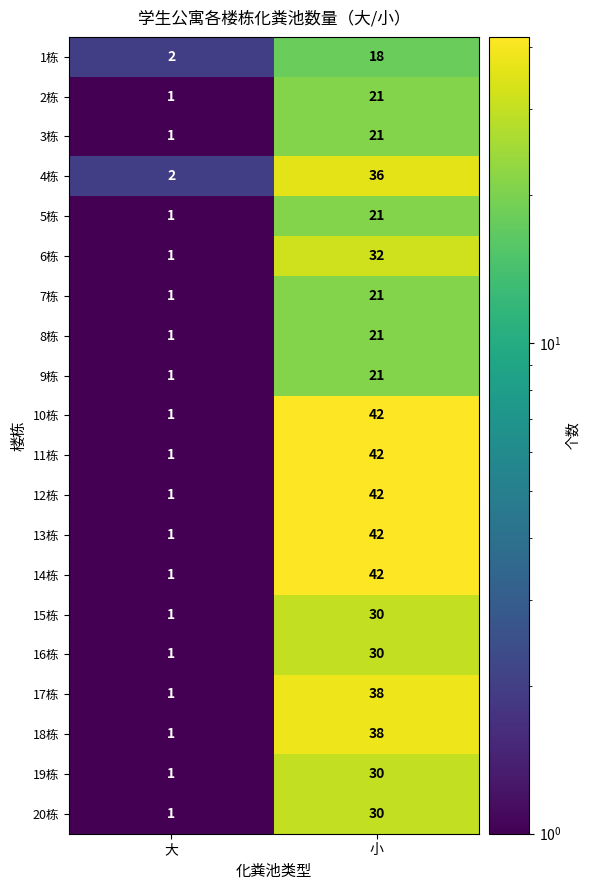

The value of 17栋 at 小 is 67. True or false?

False